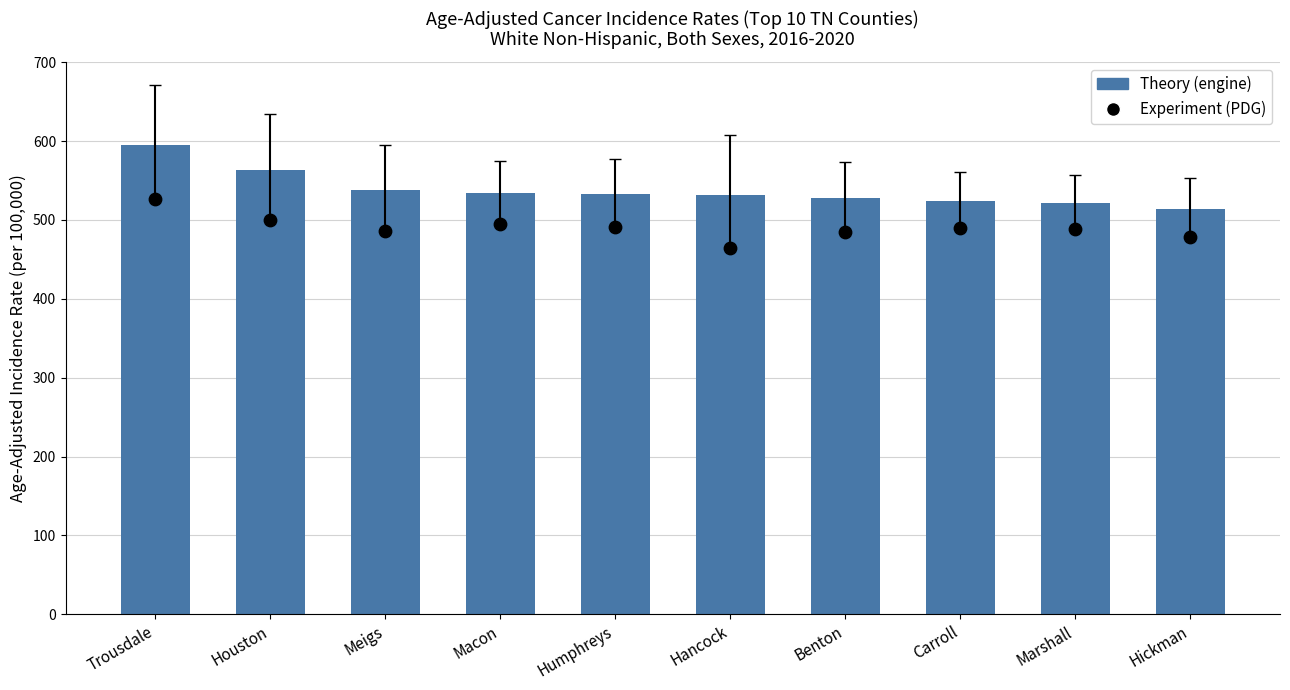

Which series contains the lowest Y value?

Experiment (PDG)